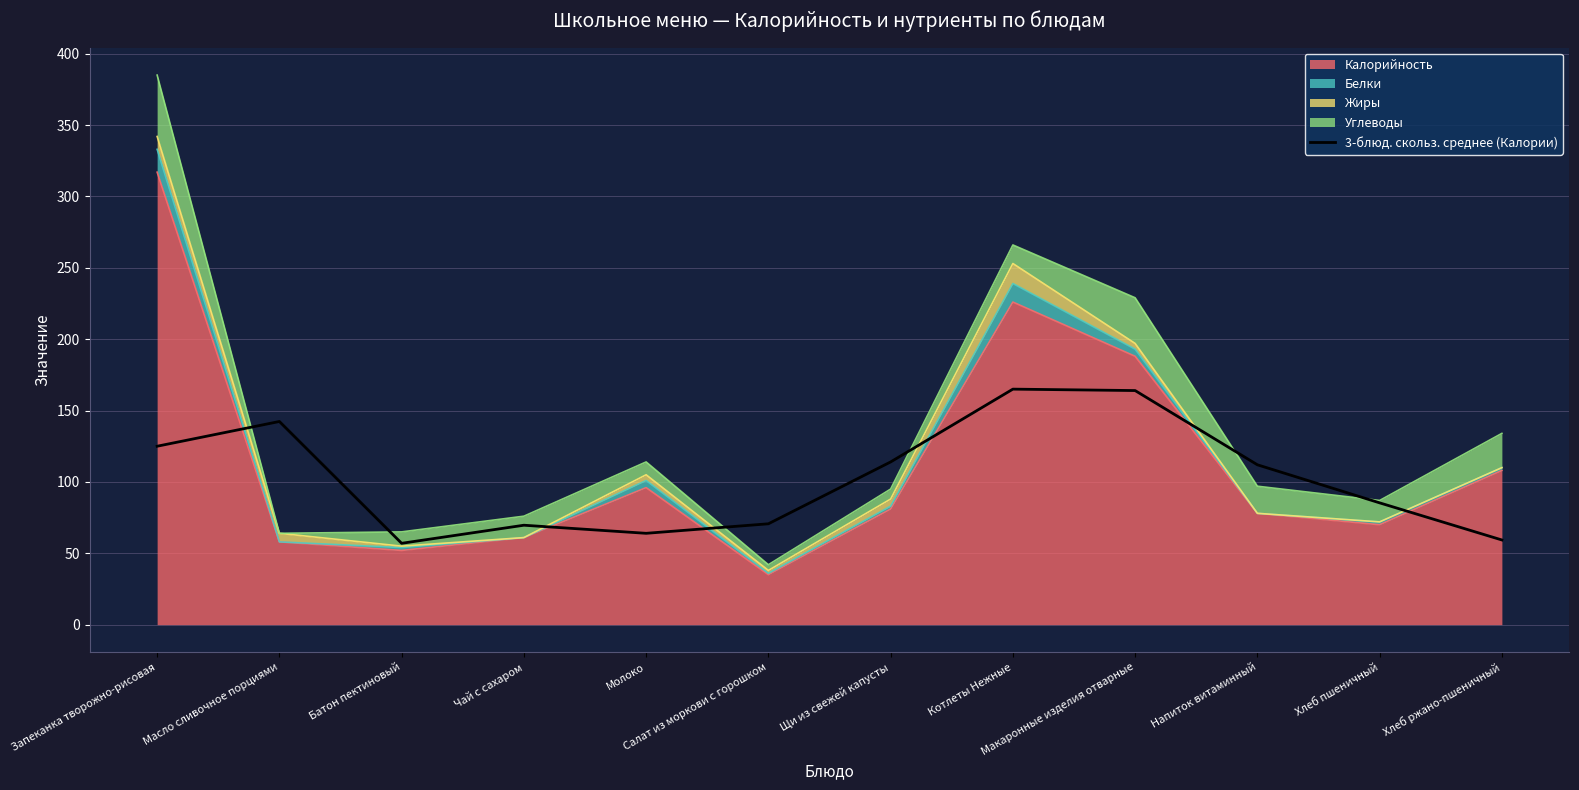

At which label is the value closest to 111?

Напиток витаминный